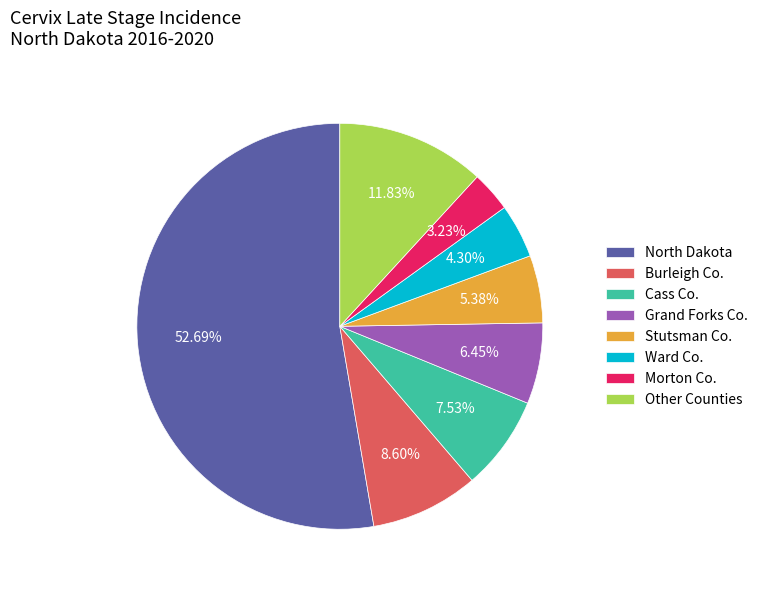

How many segments does this pie chart have?

8